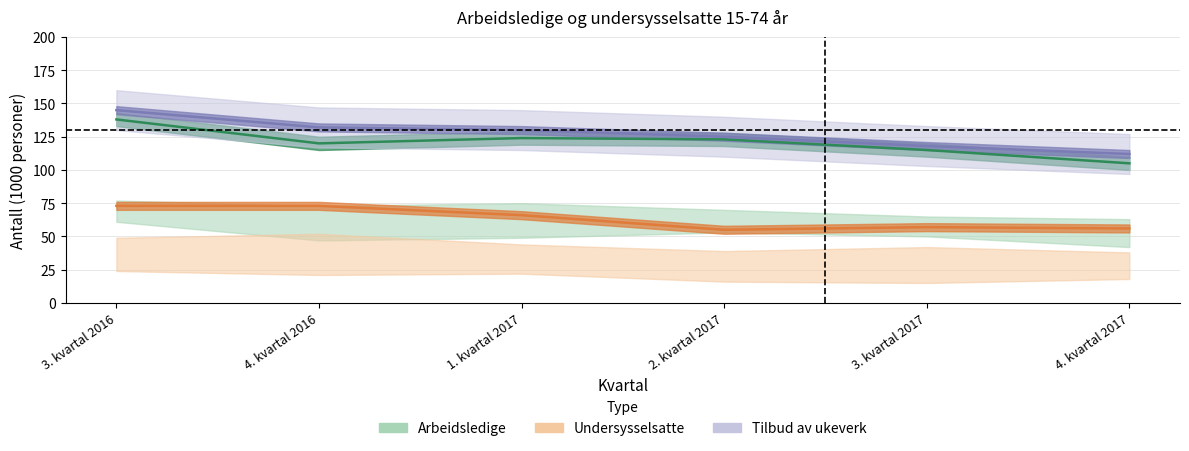

The value of Arbeidsledige (Begge kjønn) at 4. kvartal 2017 is 105. True or false?

True